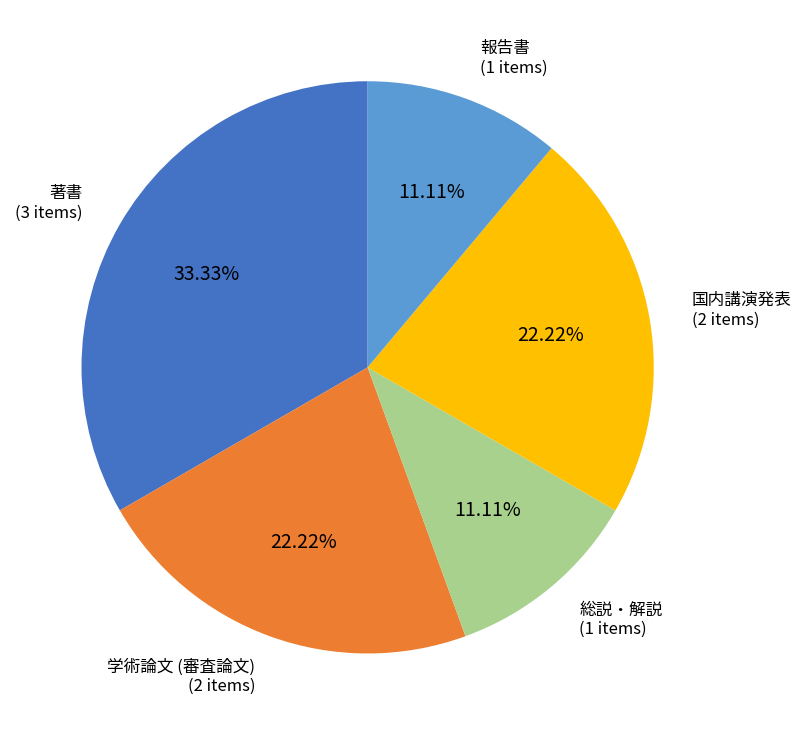

Is there a majority slice in this chart?

No